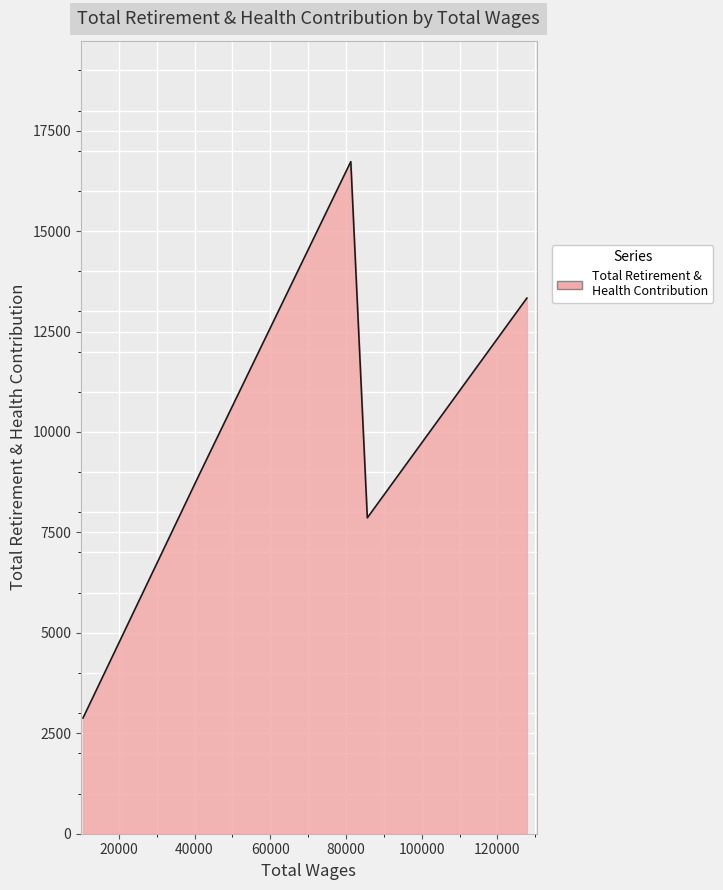

What is the minimum value shown in the chart?

2881